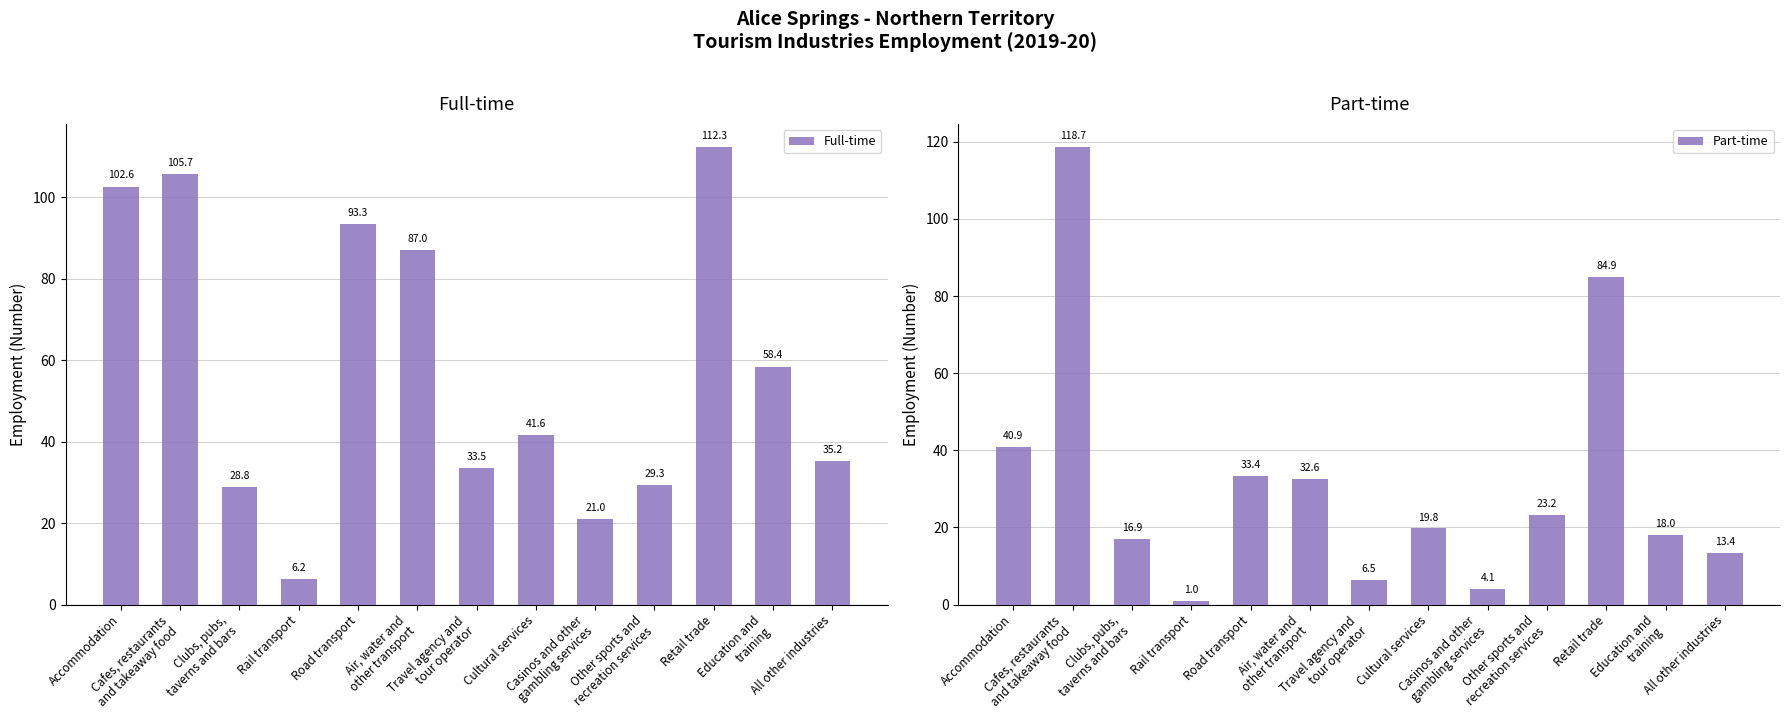

What is the label of the 7th bar from the left?

Travel agency and
tour operator